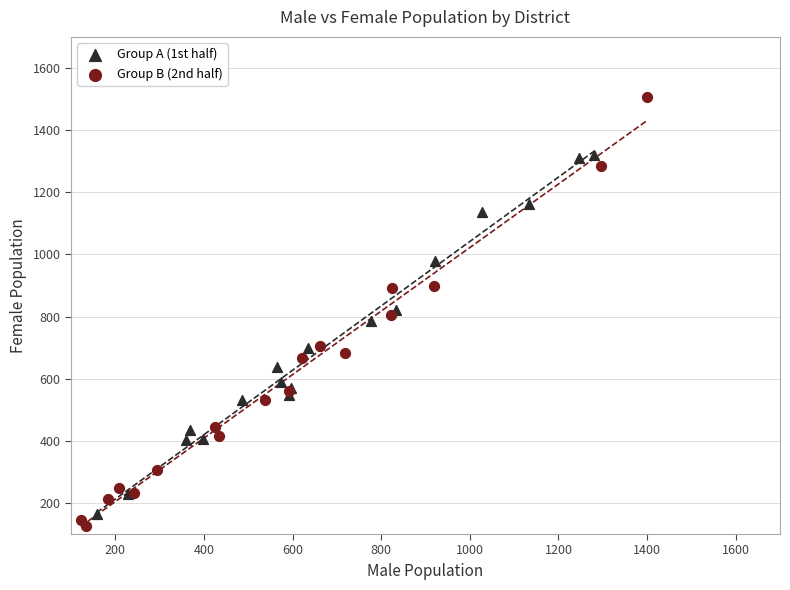

Which series contains the highest Y value?

Group B (2nd half)